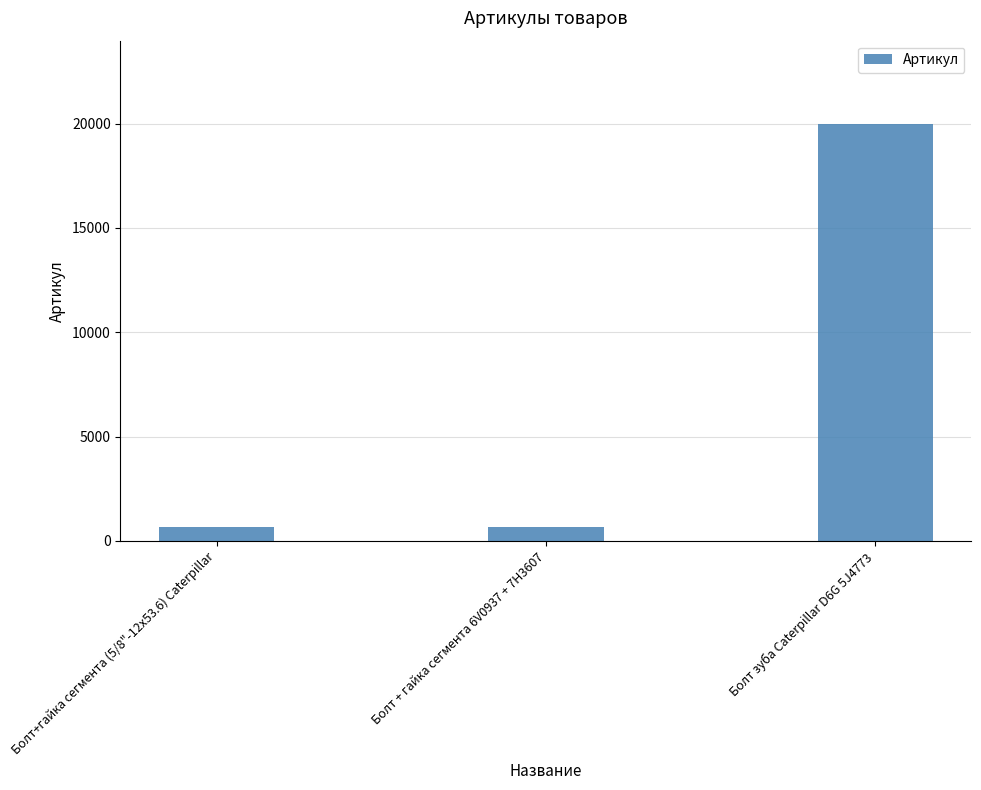

At which label is the value closest to 10326?

Болт+гайка сегмента (5/8"-12х53.6) Caterpillar